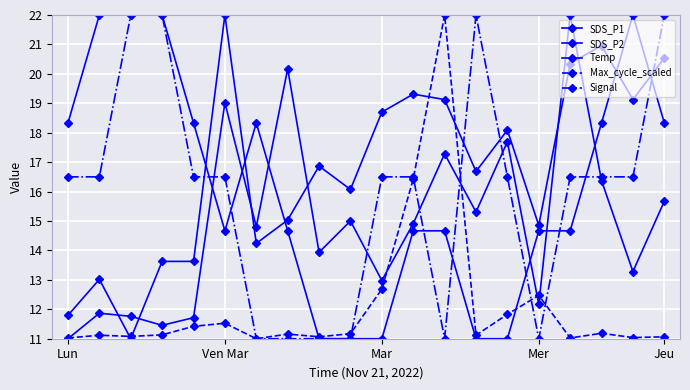

True or false: SDS_P2 and Max_cycle_scaled intersect in this chart.

True